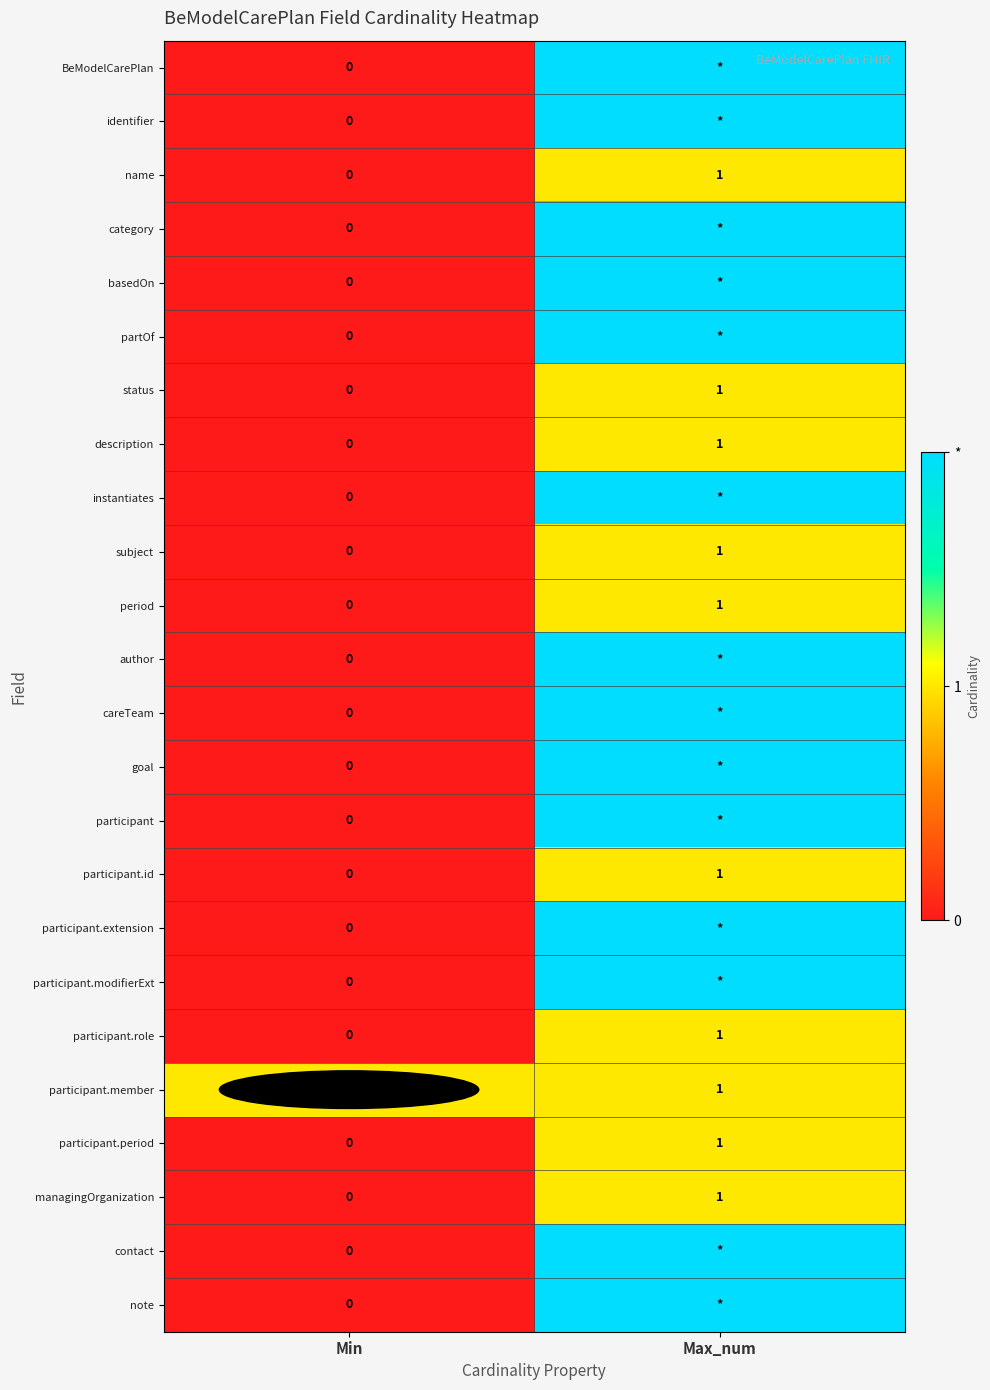

Which category has the highest value in the status series?

Max_num